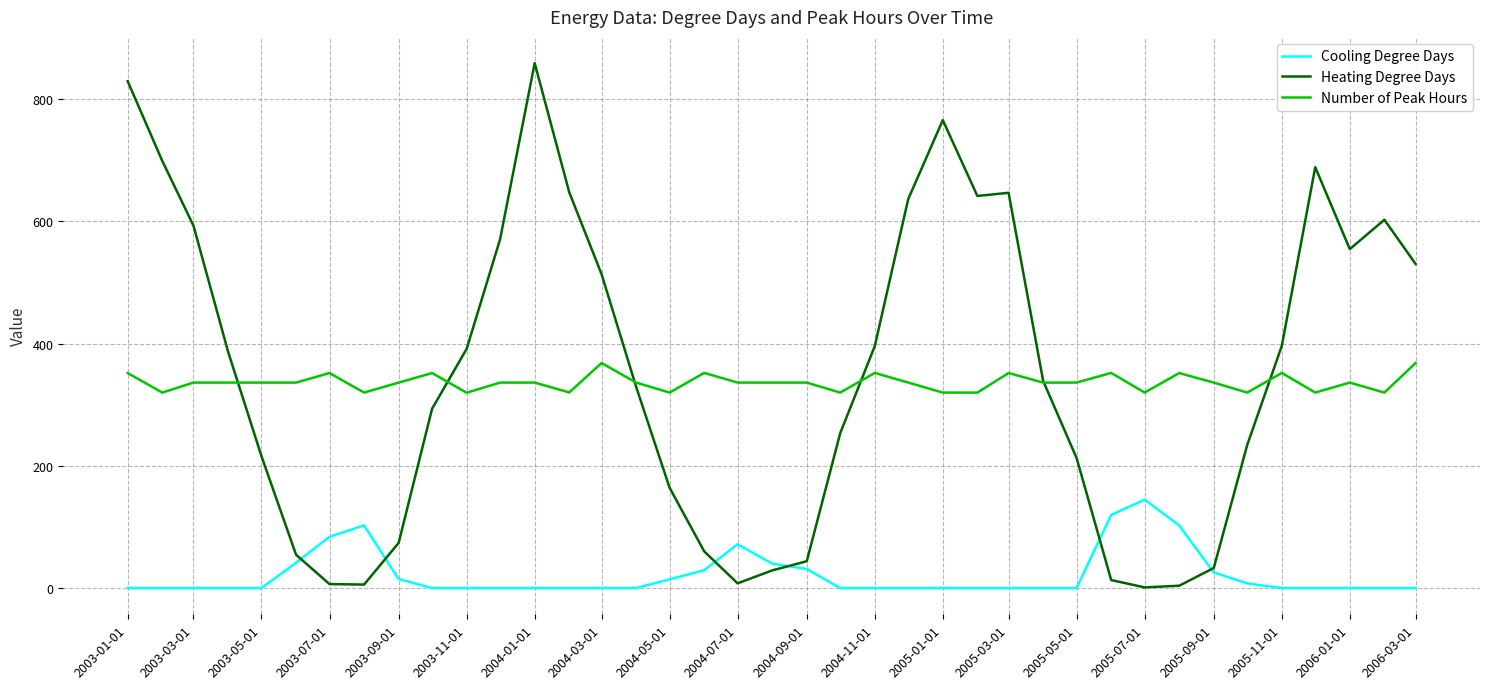

Which series has the largest range (max minus min)?

Heating Degree Days